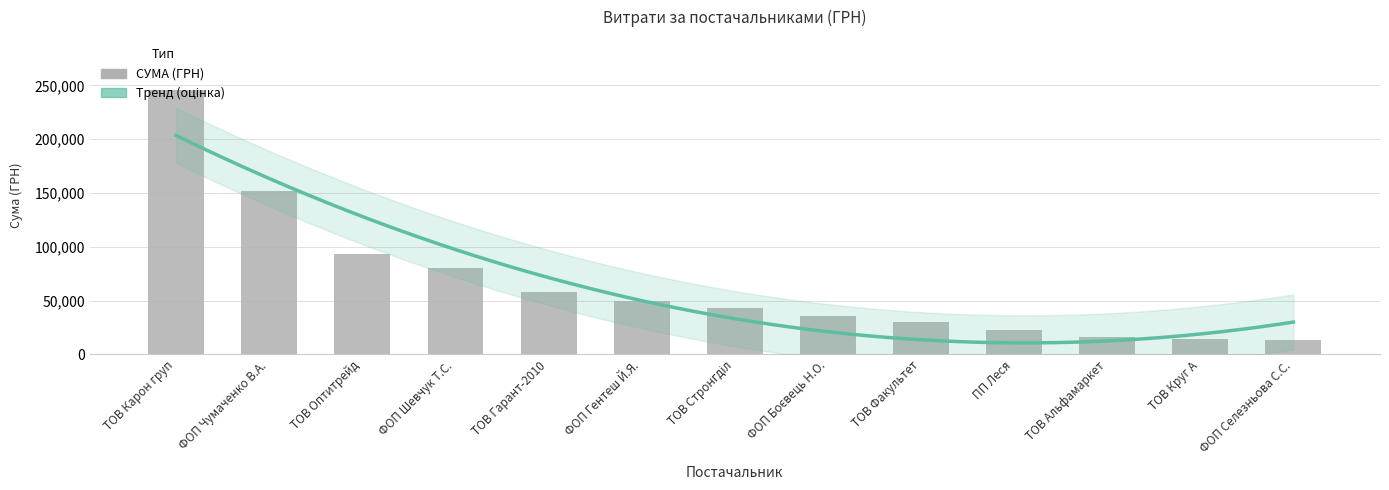

The value at ПП Леся is 8565.6. True or false?

False